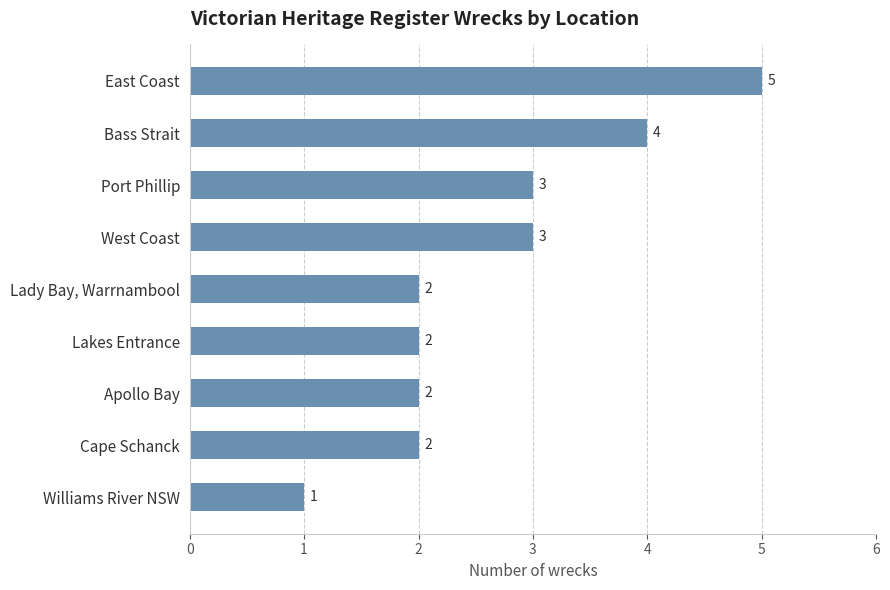

Reading top to bottom, list all the values displayed in this chart.

5	4	3	3	2	2	2	2	1